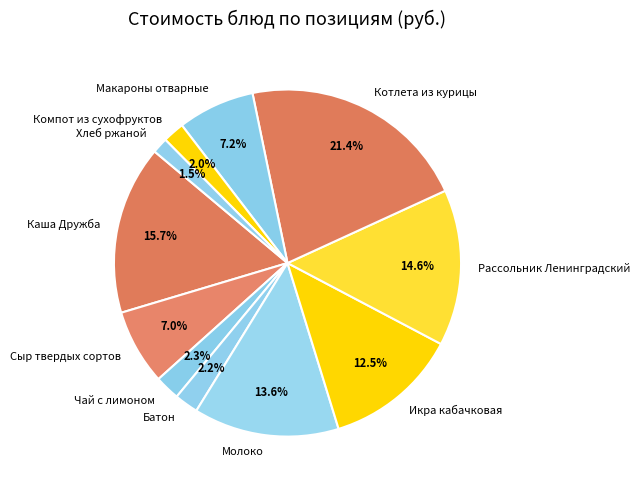

Is it true that Чай с лимоном is 2% of the pie?

True